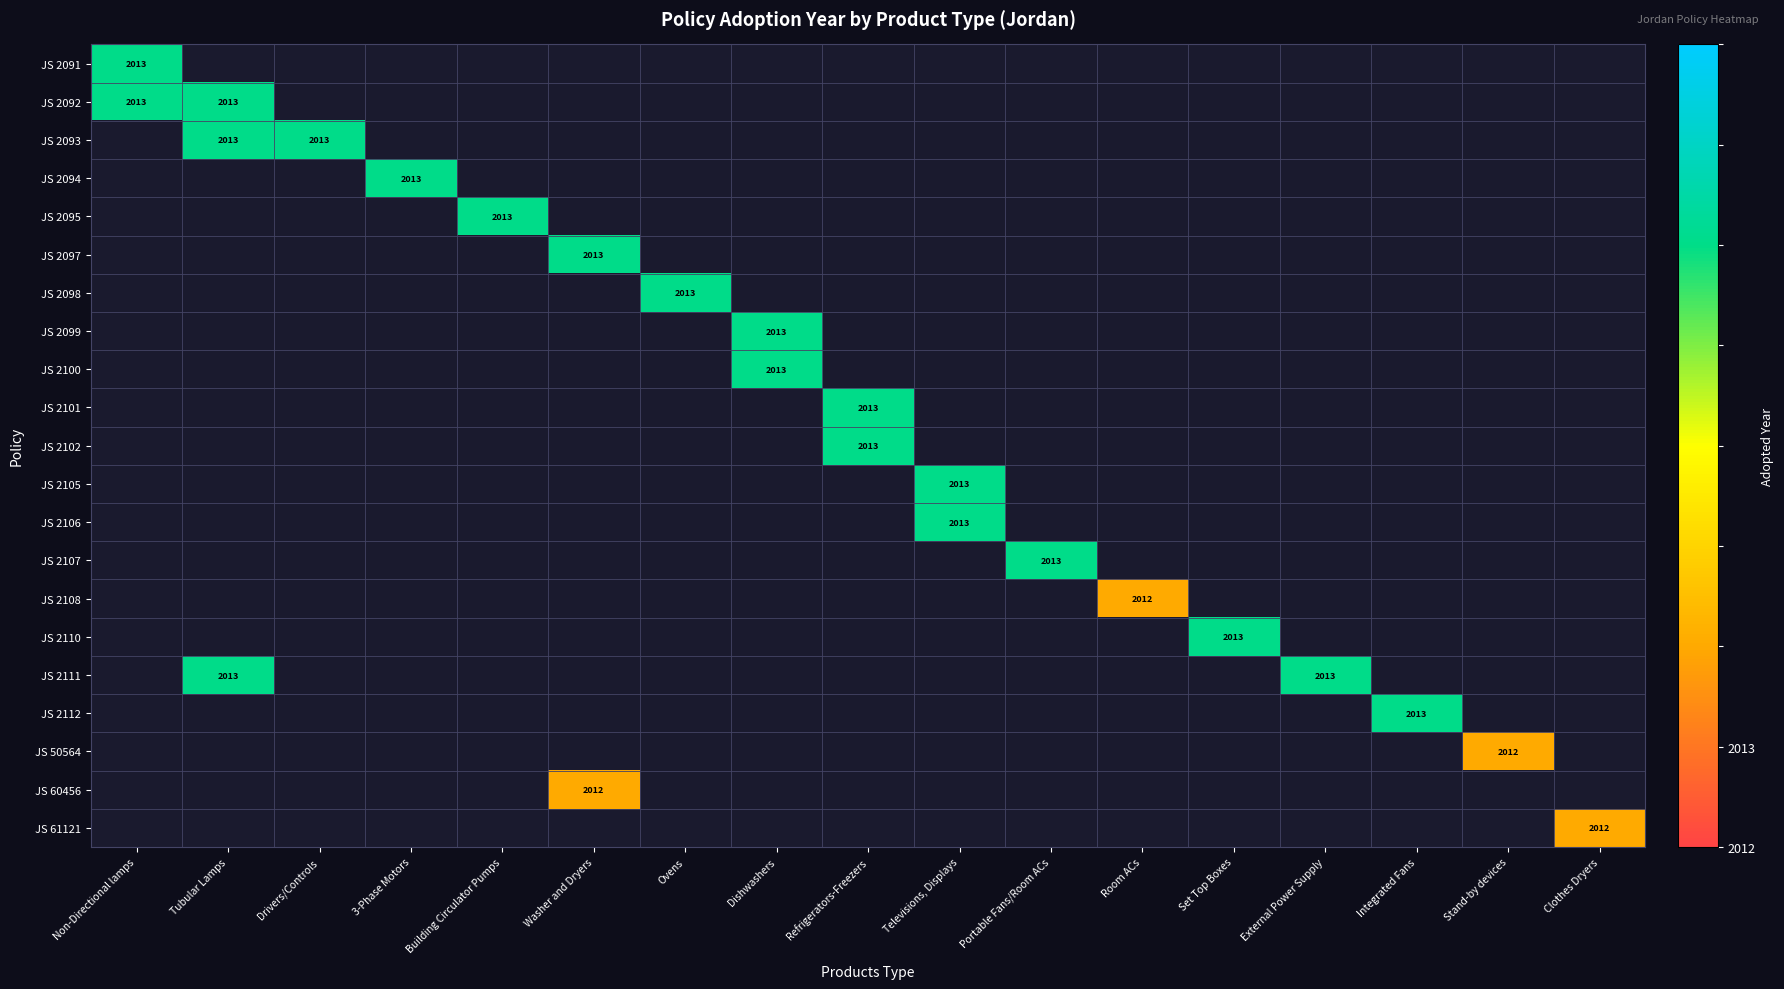

Is the value of JS 2091 at Portable Fans/Room ACs greater than the value of JS 2092 at Ovens?

No